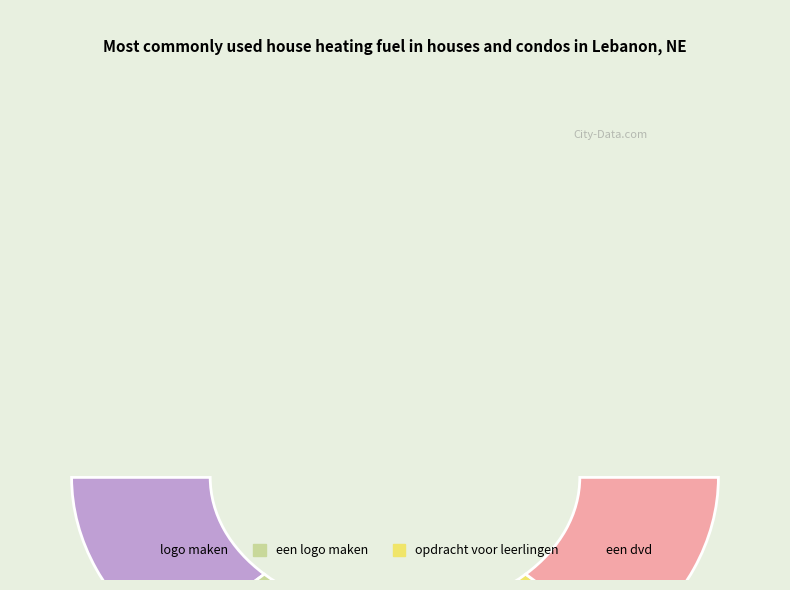

Combined, what portion of the pie is een dvd and opdracht voor leerlingen?

50.0%